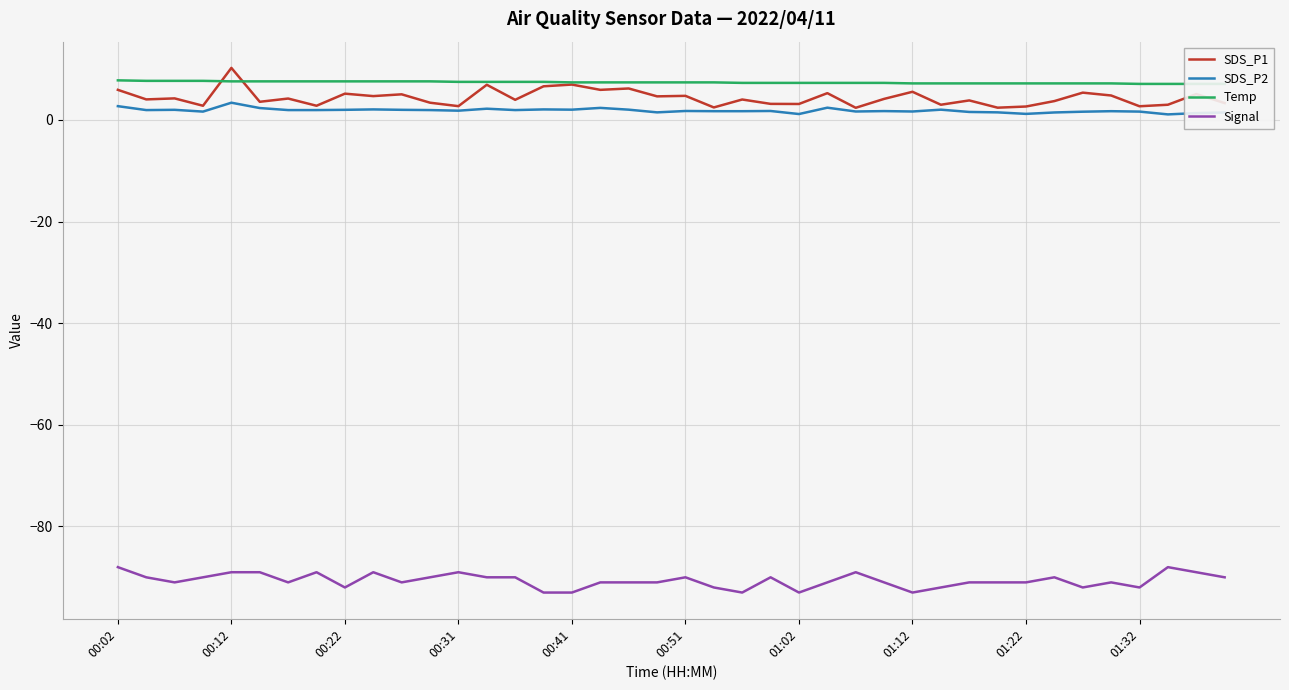

True or false: Signal and SDS_P2 intersect in this chart.

False